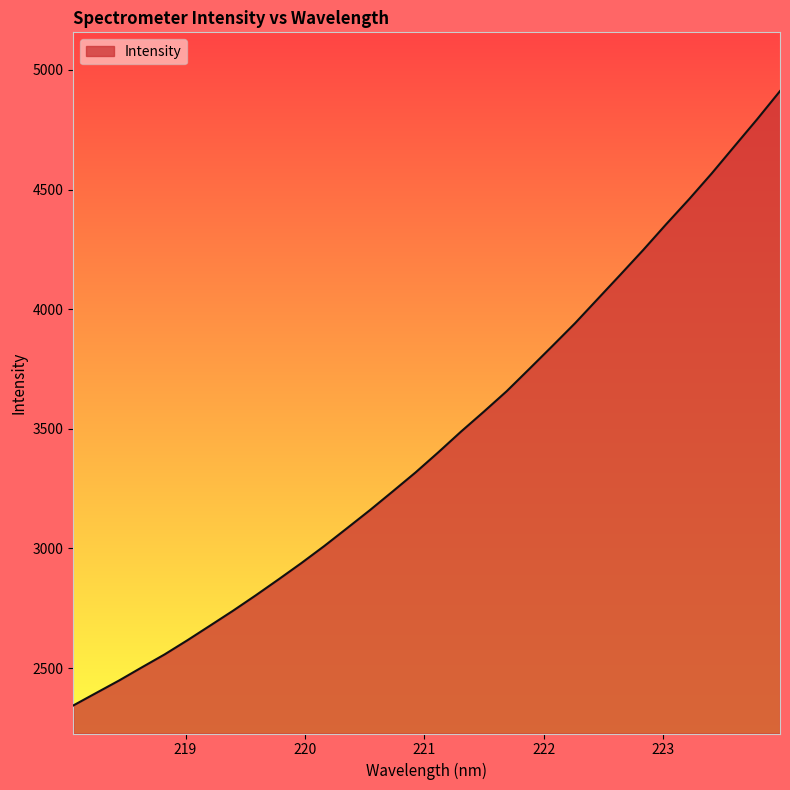

What is the difference between the maximum and minimum values?

2568.0